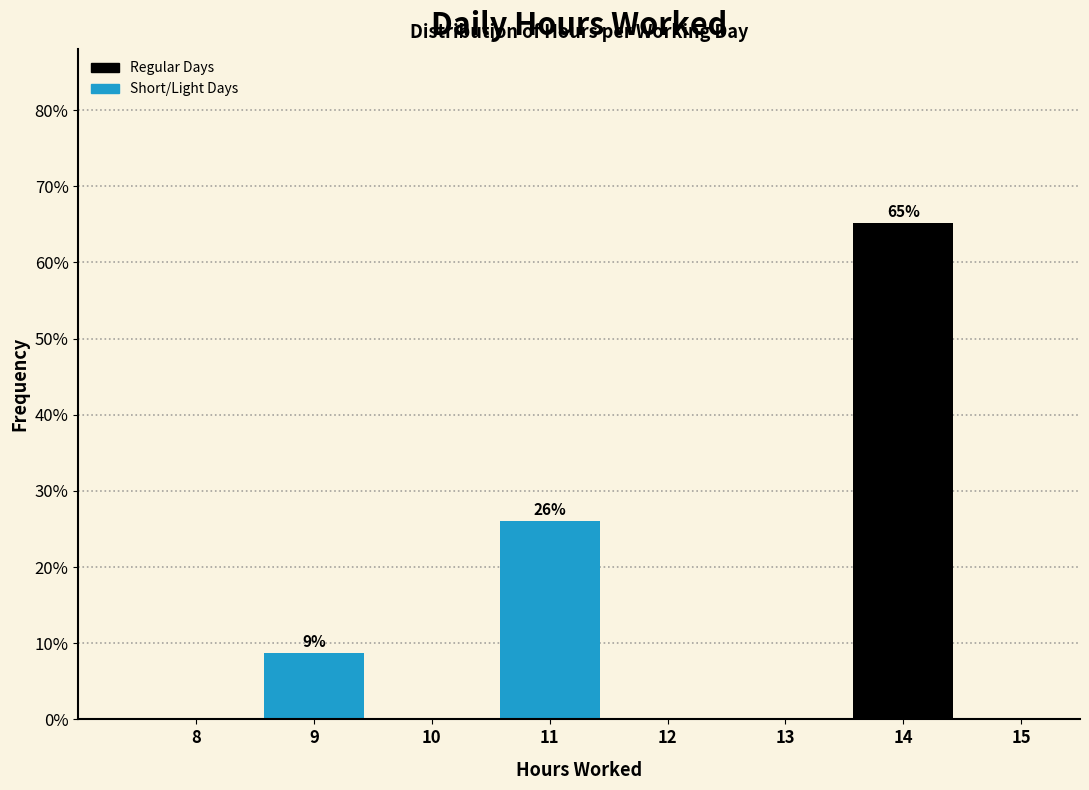

Reading left to right, what are all the values shown in this chart?

8=0.0	9=8.7	10=0.0	11=26.1	12=0.0	13=0.0	14=65.2	15=0.0